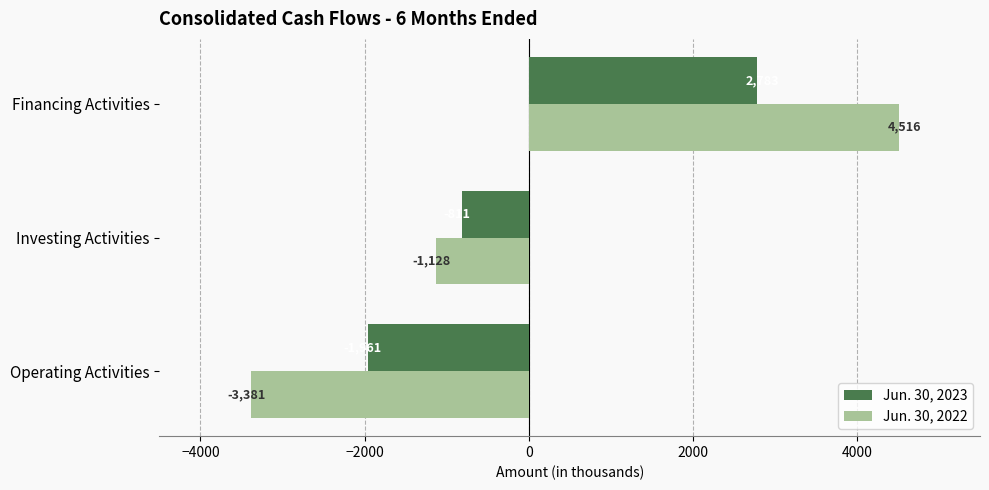

How many data points in Jun. 30, 2023 are less than -811?

1